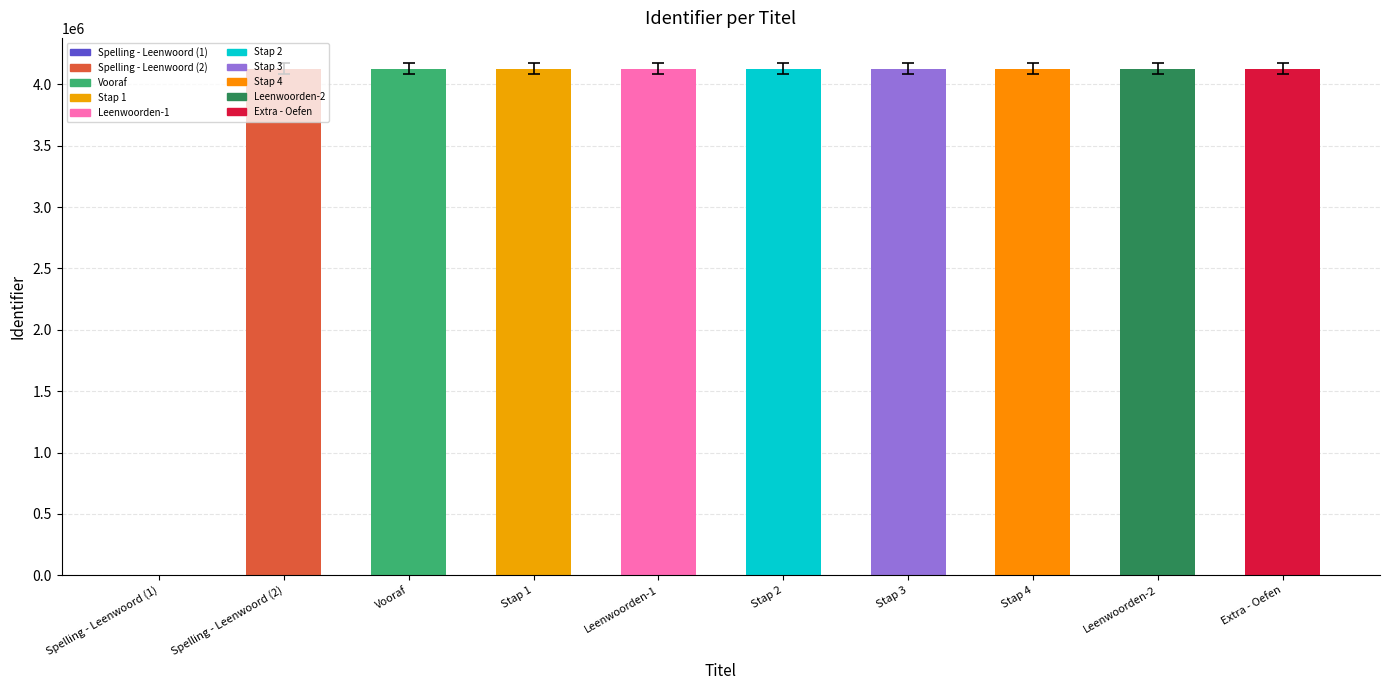

True or false: the data shows 4129389 at Spelling - Leenwoord (2).

True